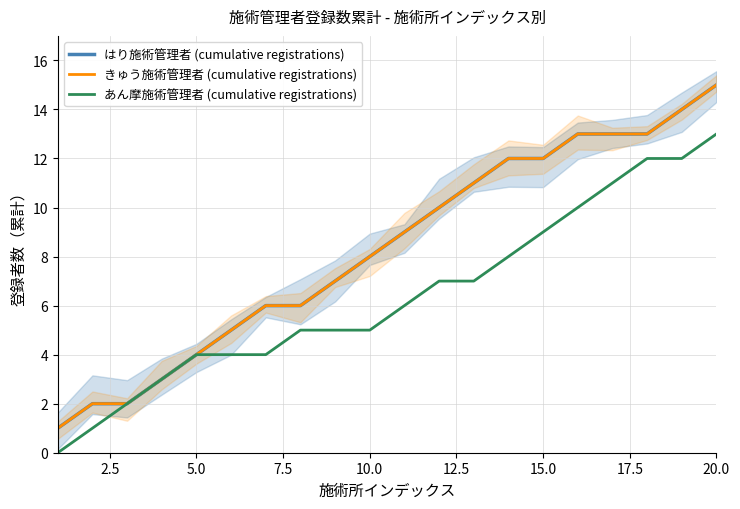

True or false: きゅう施術管理者 (cumulative registrations) and あん摩施術管理者 (cumulative registrations) intersect in this chart.

False